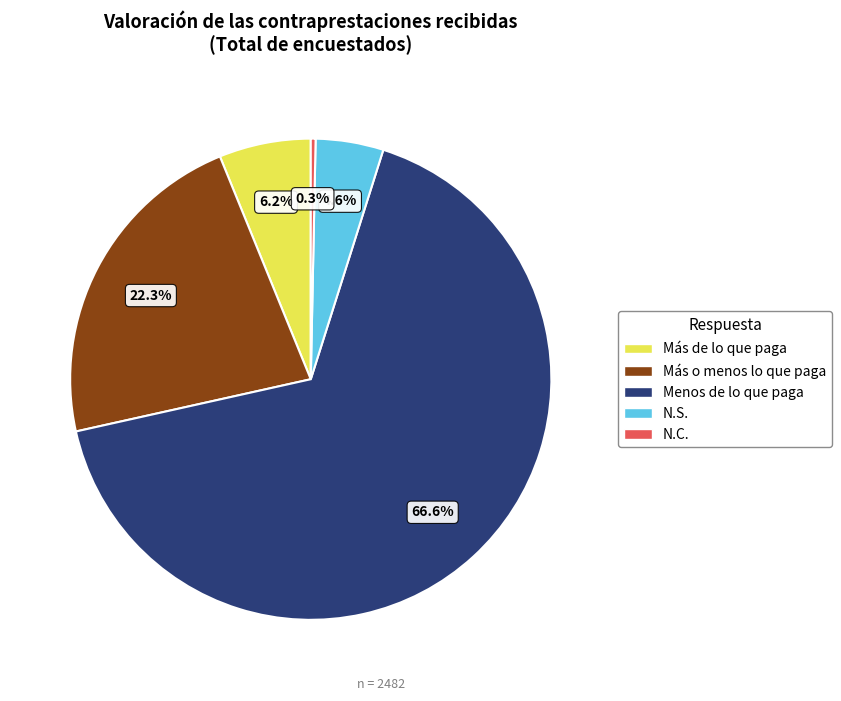

Which slice is the smallest?

N.C.